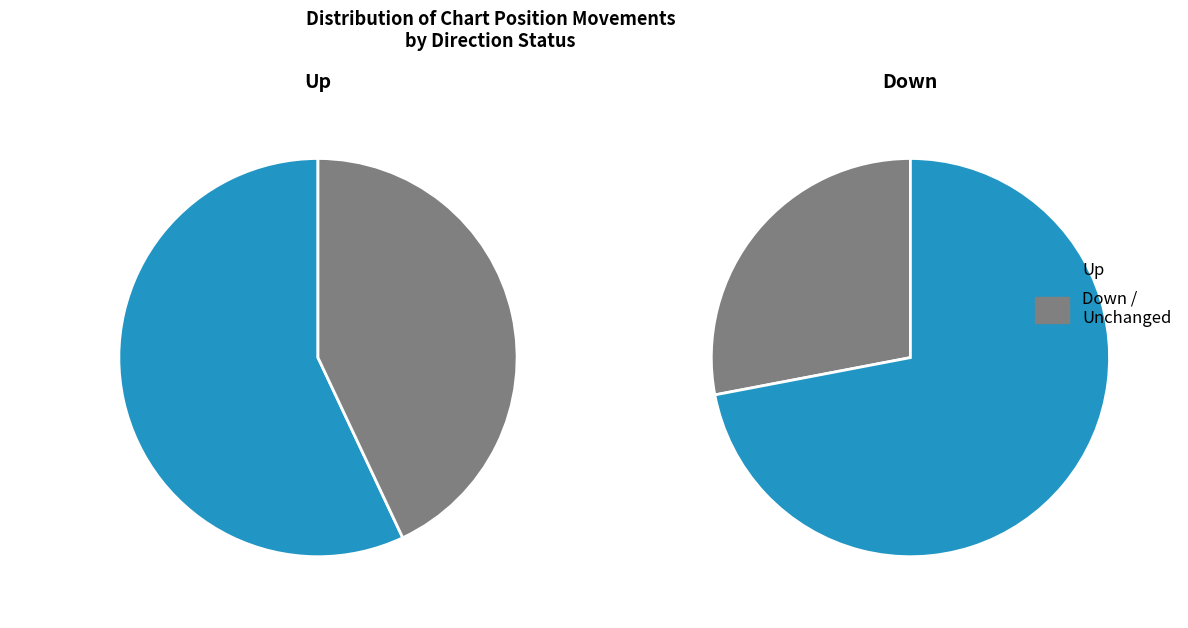

What percentage is the up slice, to the nearest percent?

57%